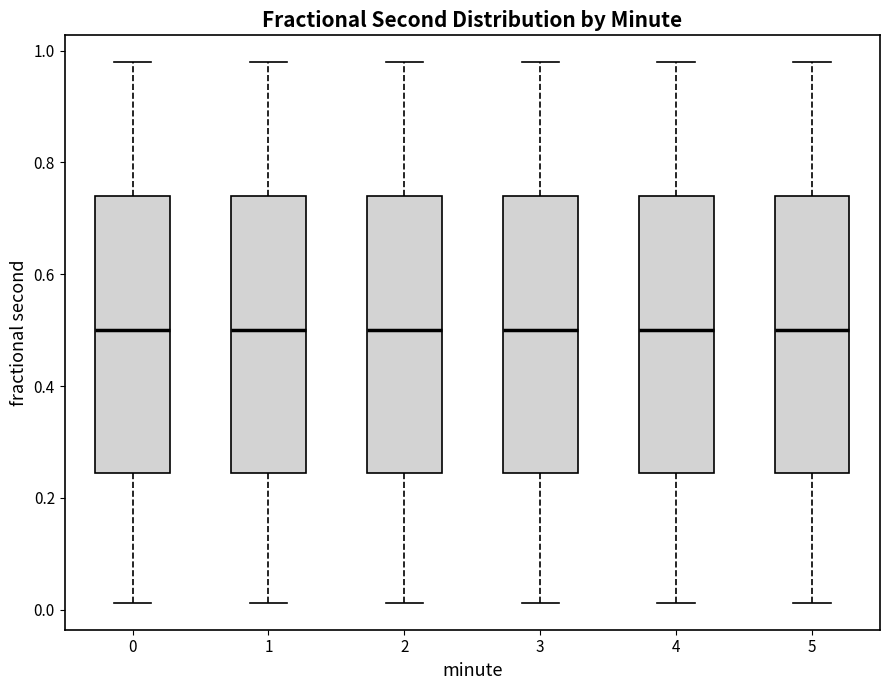

Reading left to right, transcribe this box plot: for each box, give where its median line is, the range the box spans, and where its two whiskers end, as read against the y-axis. The values are not printed on the chart, so give them approximately, as read against the axis.

0: median 0.50, box 0.24 to 0.74, whiskers 0.02 to 0.98
1: median 0.50, box 0.24 to 0.74, whiskers 0.02 to 0.98
2: median 0.50, box 0.24 to 0.74, whiskers 0.02 to 0.98
3: median 0.50, box 0.24 to 0.74, whiskers 0.02 to 0.98
4: median 0.50, box 0.24 to 0.74, whiskers 0.02 to 0.98
5: median 0.50, box 0.24 to 0.74, whiskers 0.02 to 0.98